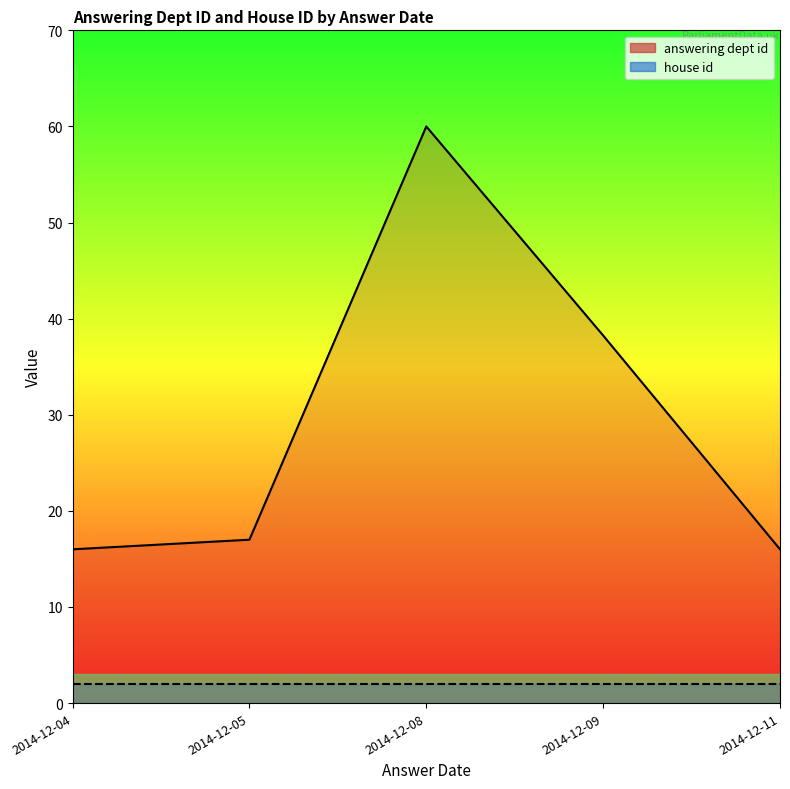

Which series changed the most between 2014-12-04 and 2014-12-05?

answering dept id